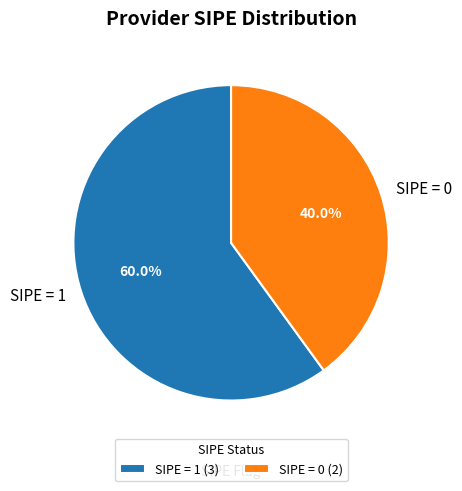

What portion of the pie excludes SIPE = 1?

40.0%